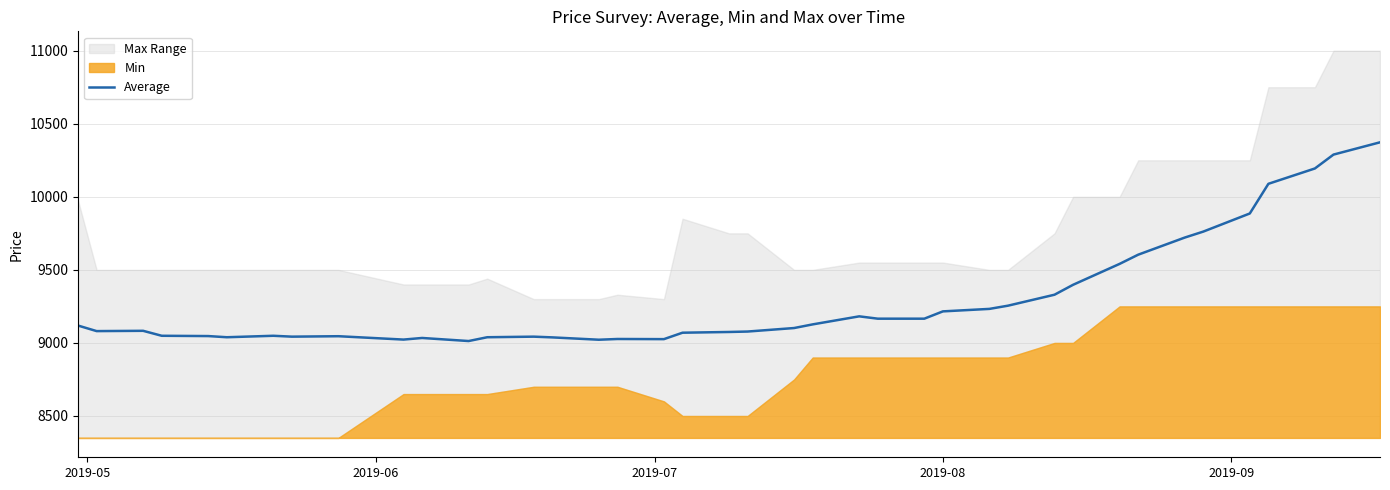

How many data points does each series have?

40